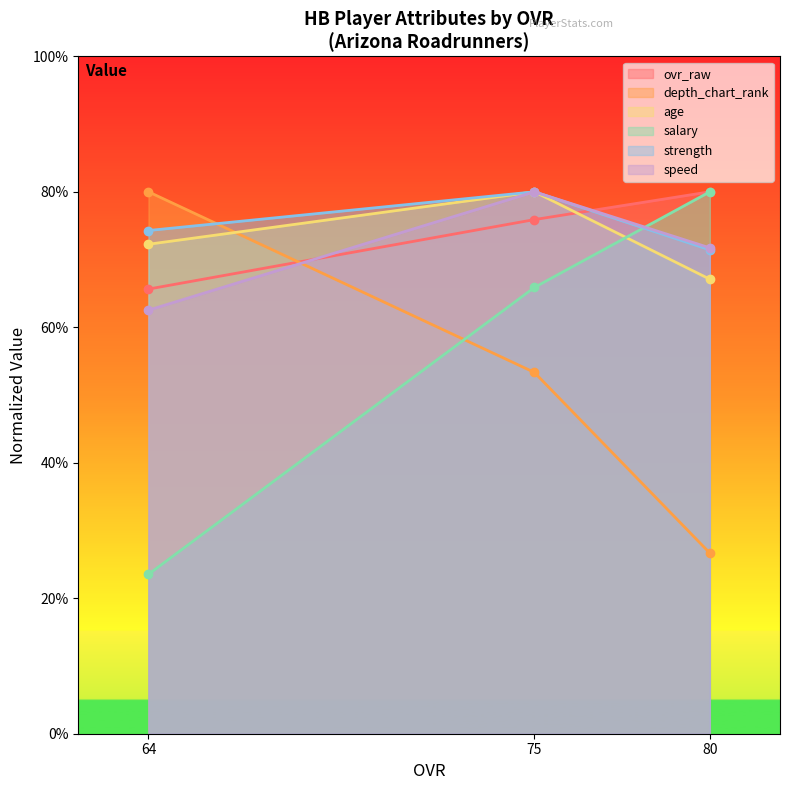

What is the sum of all speed values?

214.3